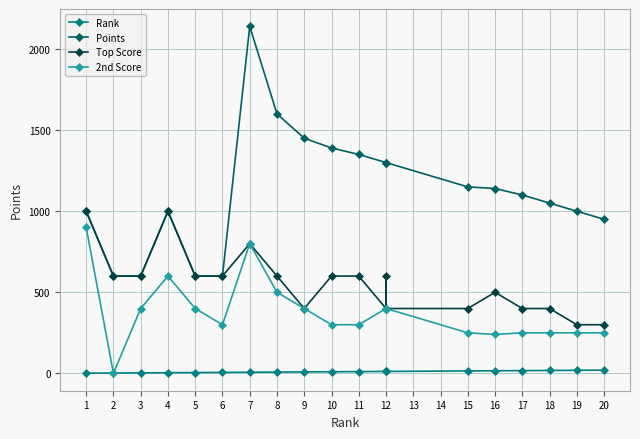

Where does the Rank series first go above 11?

12